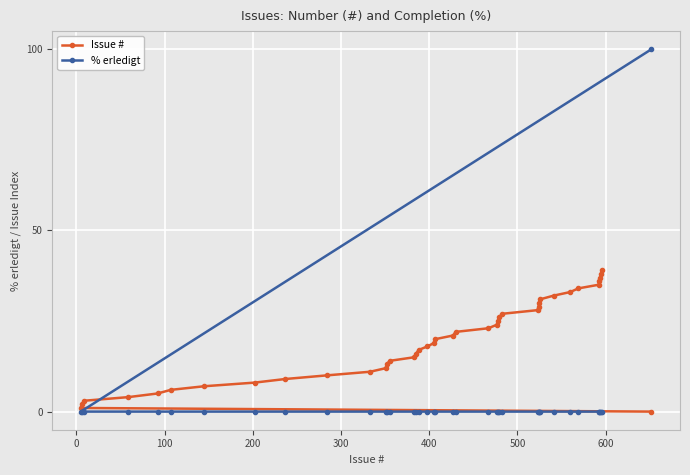

Which series has the widest spread of values?

% erledigt